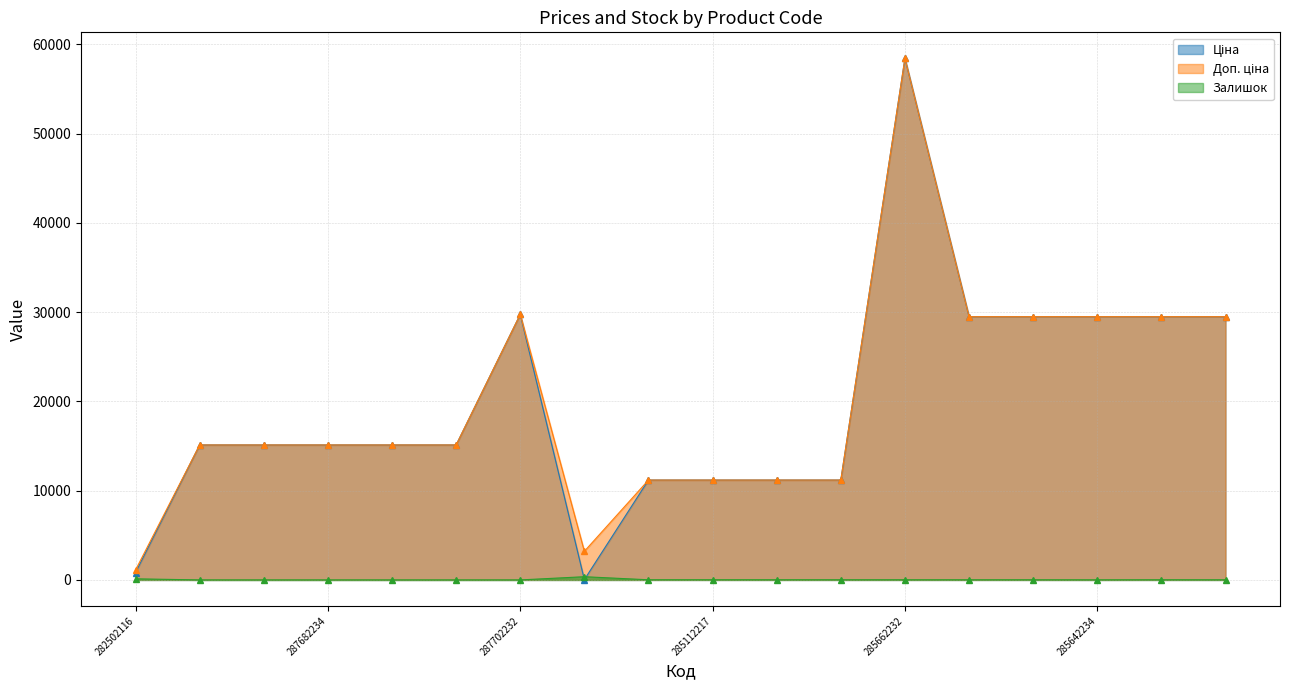

Which has a higher value, 285111961 or 285112217?

285111961